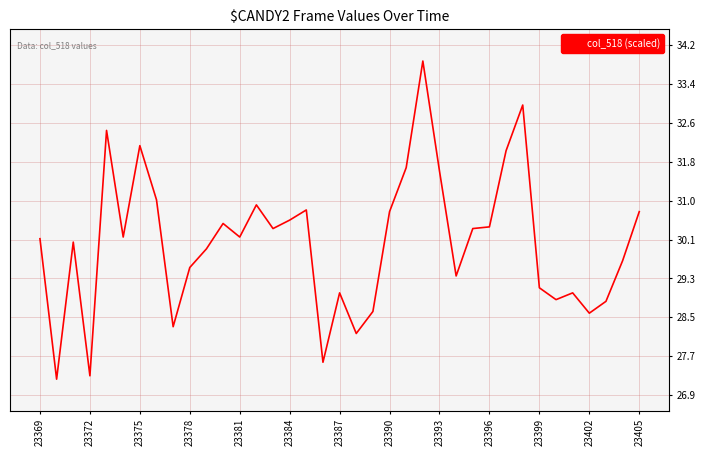

What is the smallest value displayed?

27.3